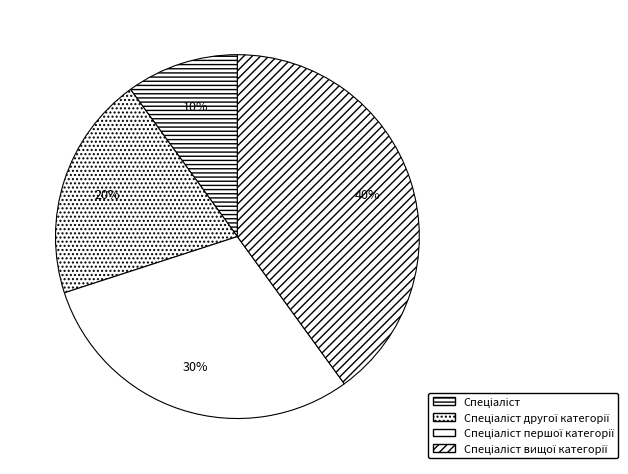

To the nearest percent, what is the difference between the Спеціаліст першої категорії and Спеціаліст другої категорії slice percentages?

10%